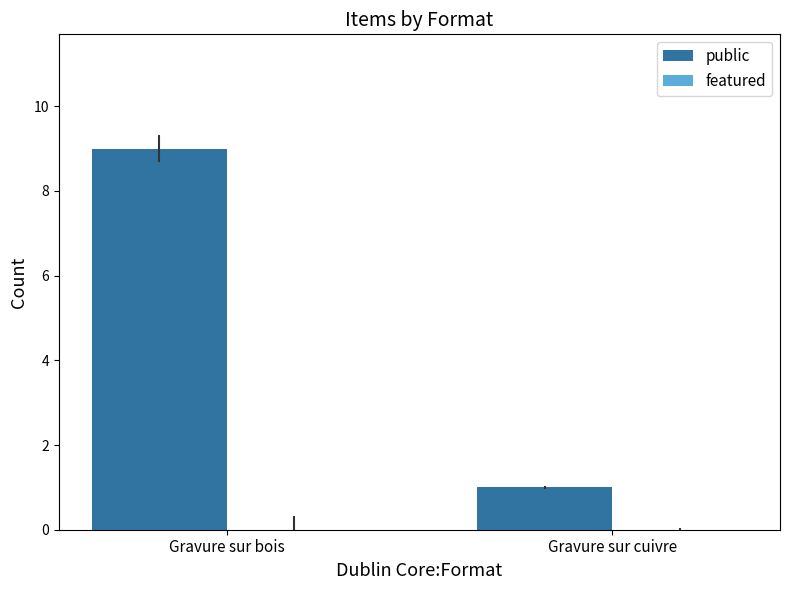

What is the difference between the values at Gravure sur cuivre and Gravure sur bois?

8